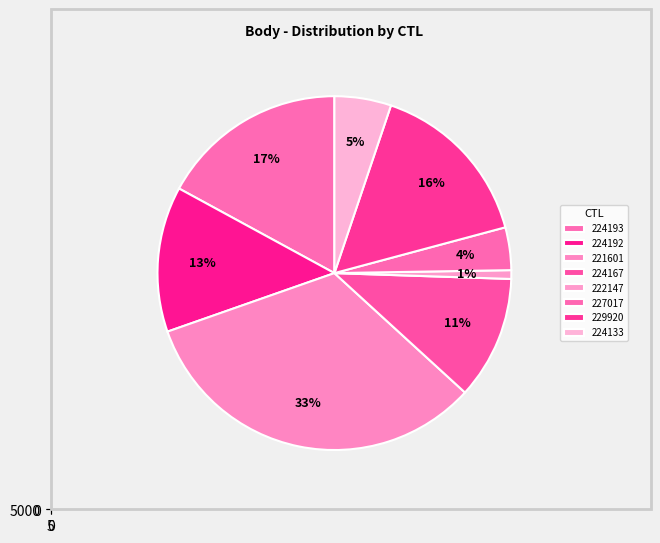

How many slices are in this pie chart?

8